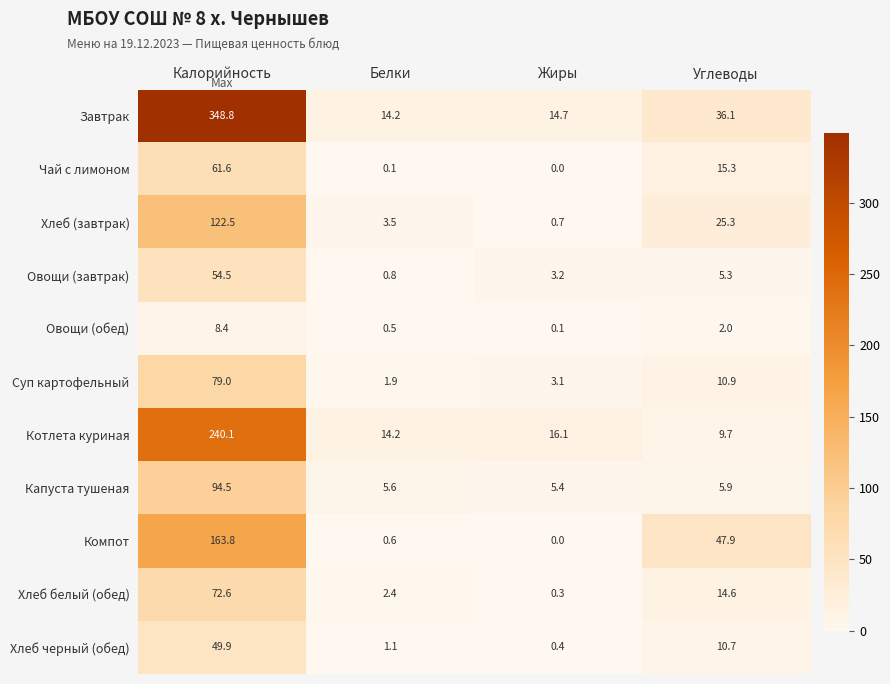

Read the Компот value at Калорийность.

163.8